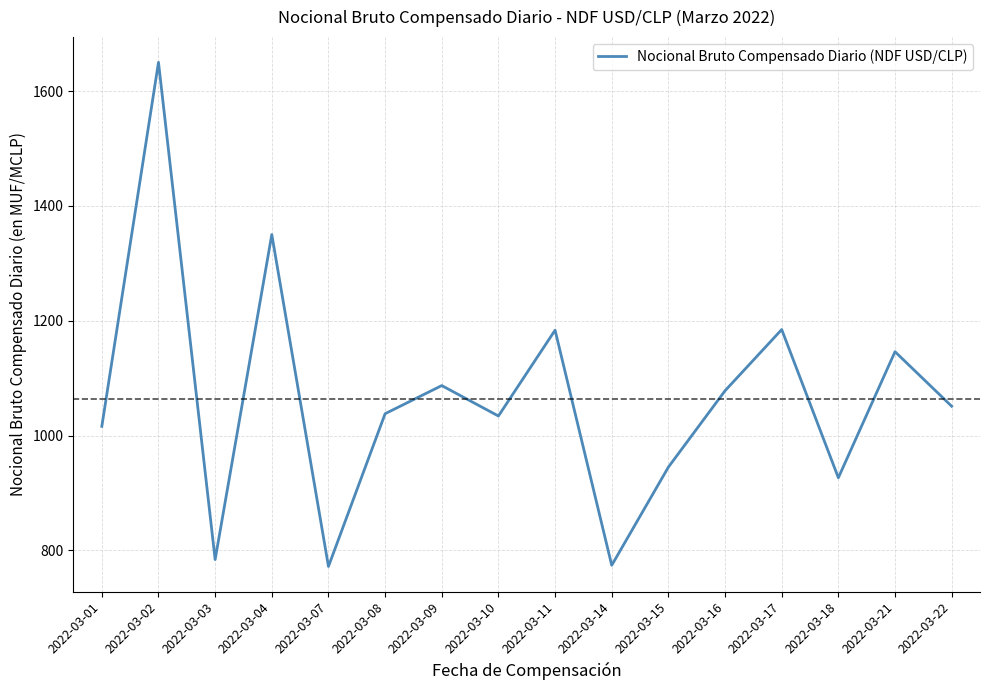

Between 2022-03-21 and 2022-03-09, which is larger?

2022-03-21